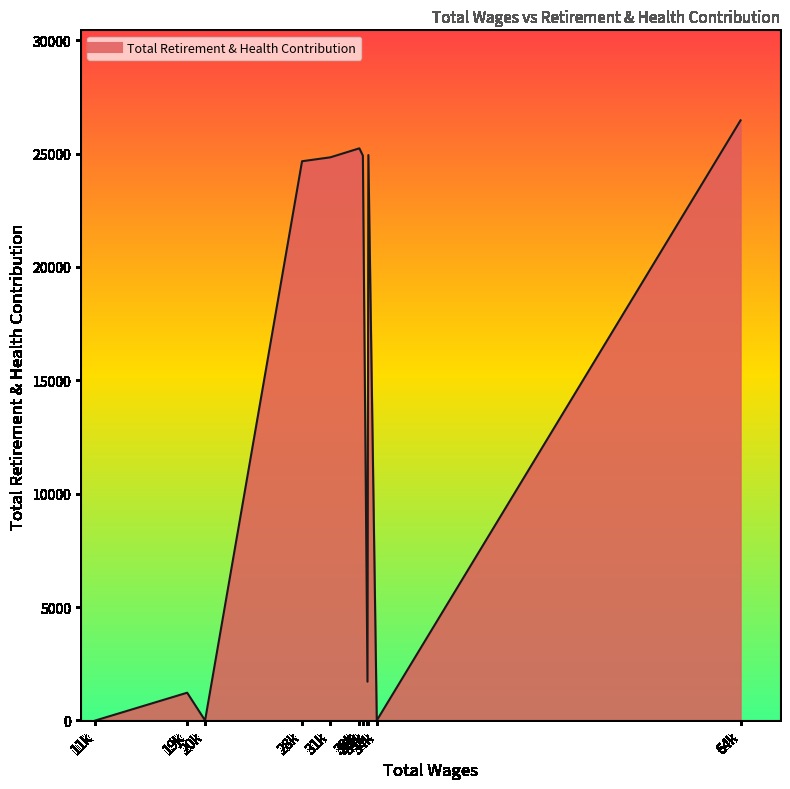

Does the chart have visible grid lines?

No